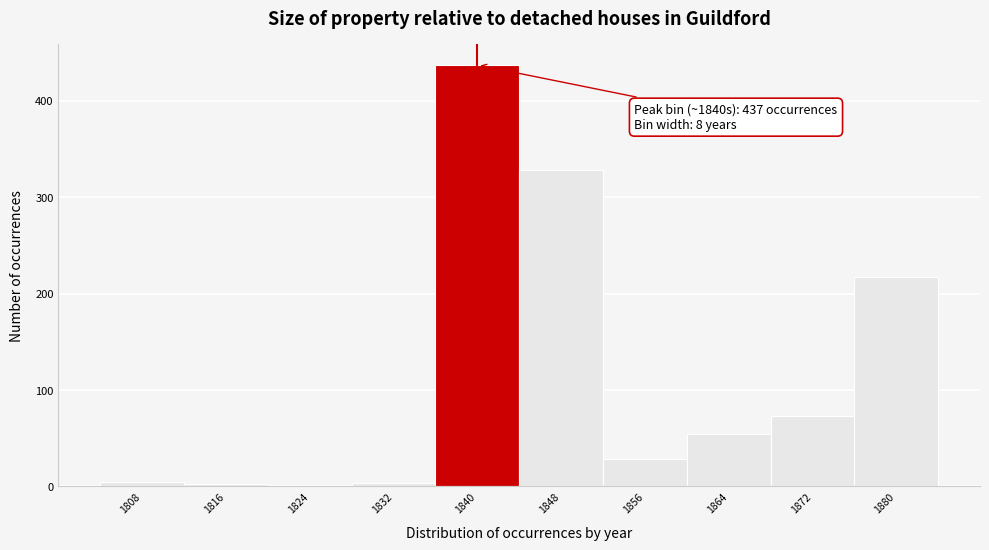

What is the change in value from 1864 to 1872?

+19